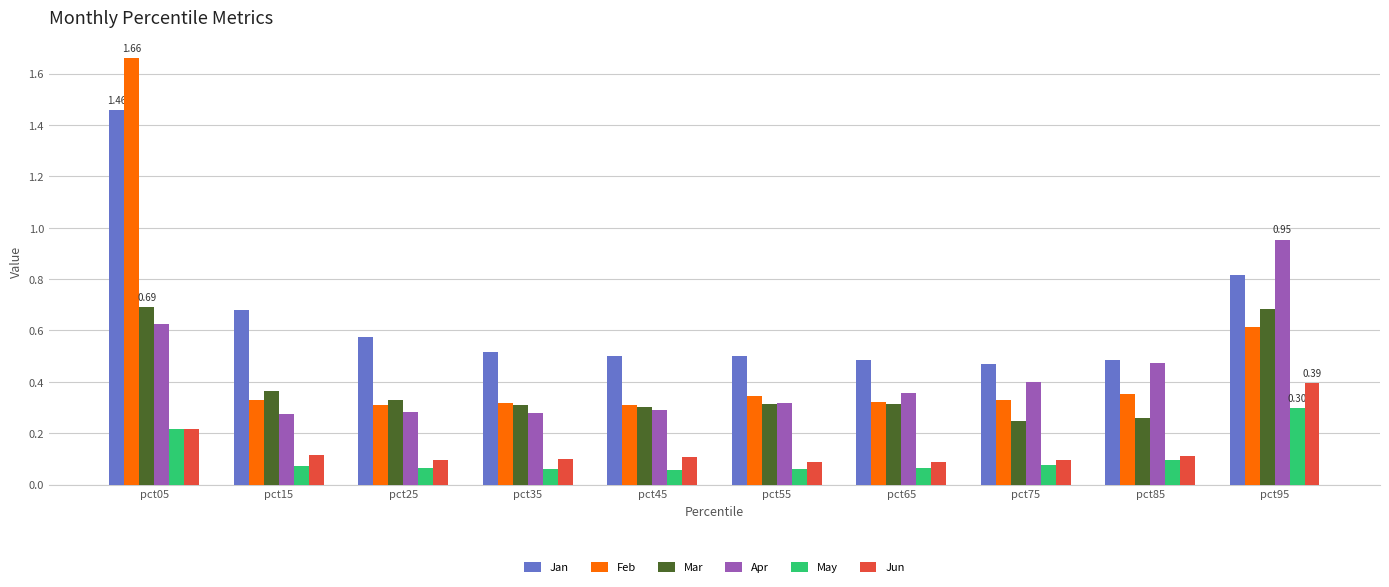

Is the value of Apr at pct95 greater than the value of May at pct95?

Yes